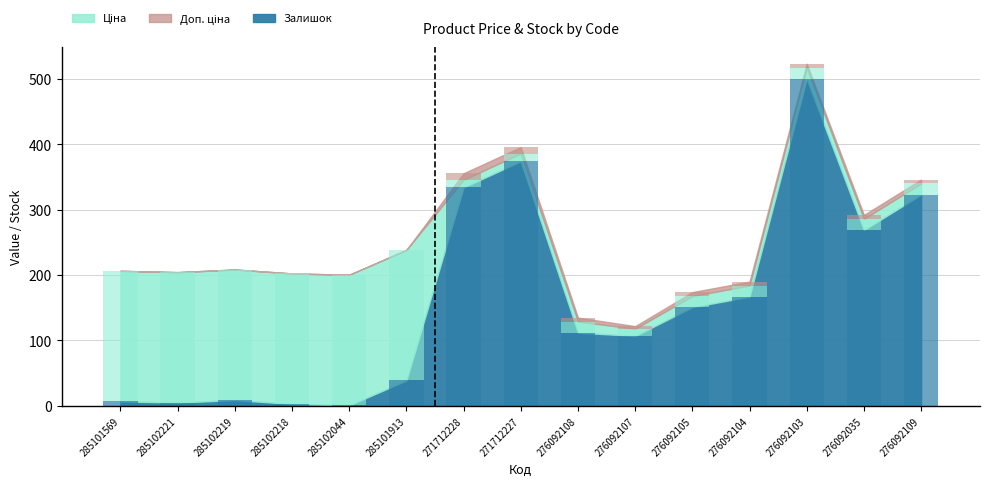

At which label is Залишок closest to 250?

276092035